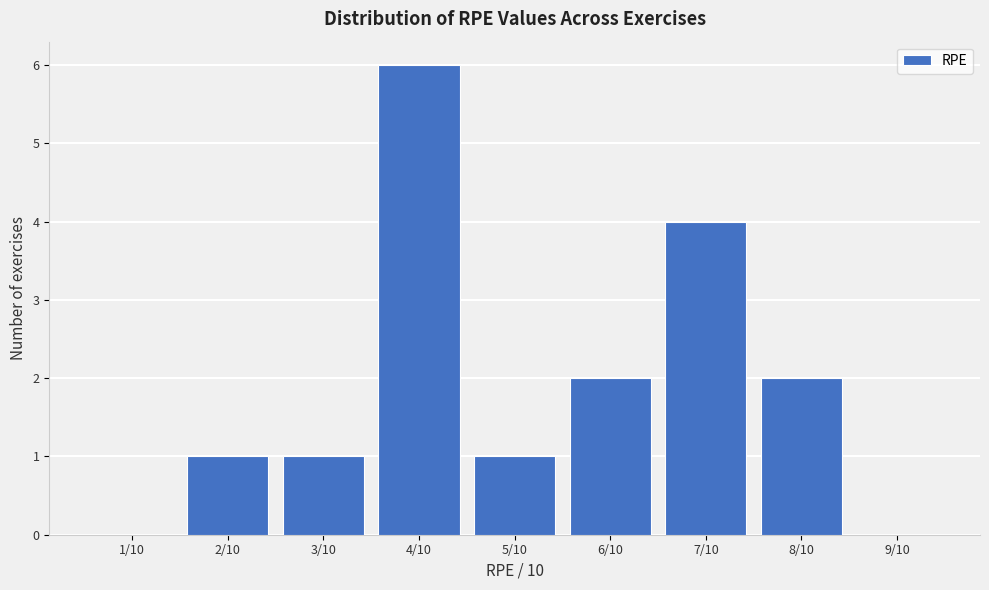

Reading right to left, transcribe all the data shown in this chart.

9/10=0	8/10=2	7/10=4	6/10=2	5/10=1	4/10=6	3/10=1	2/10=1	1/10=0